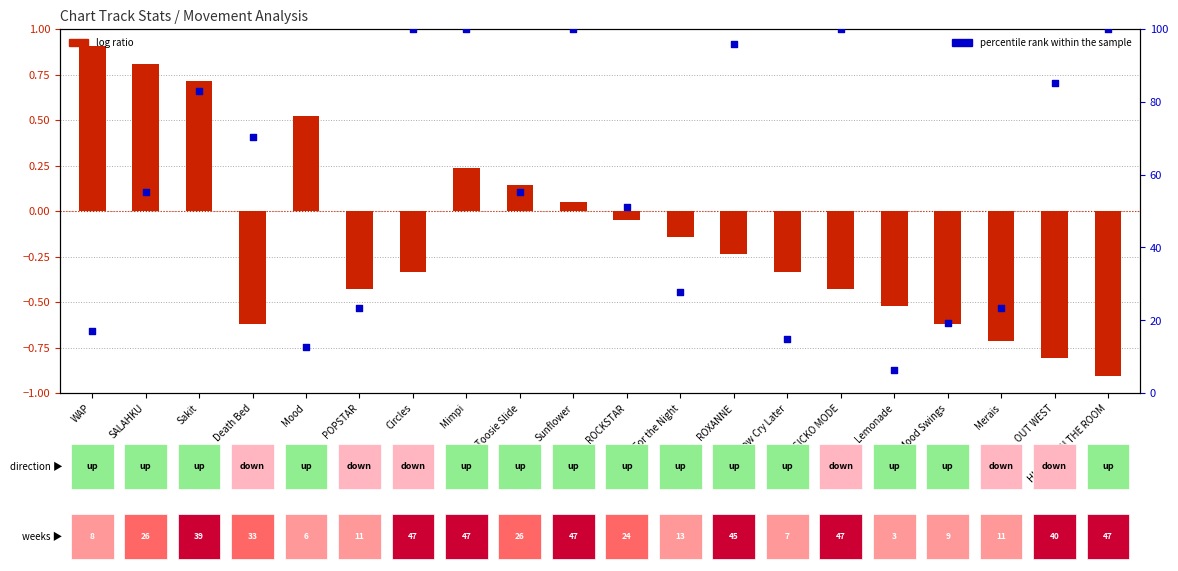

At which category is the sum across all series the highest?

Mimpi